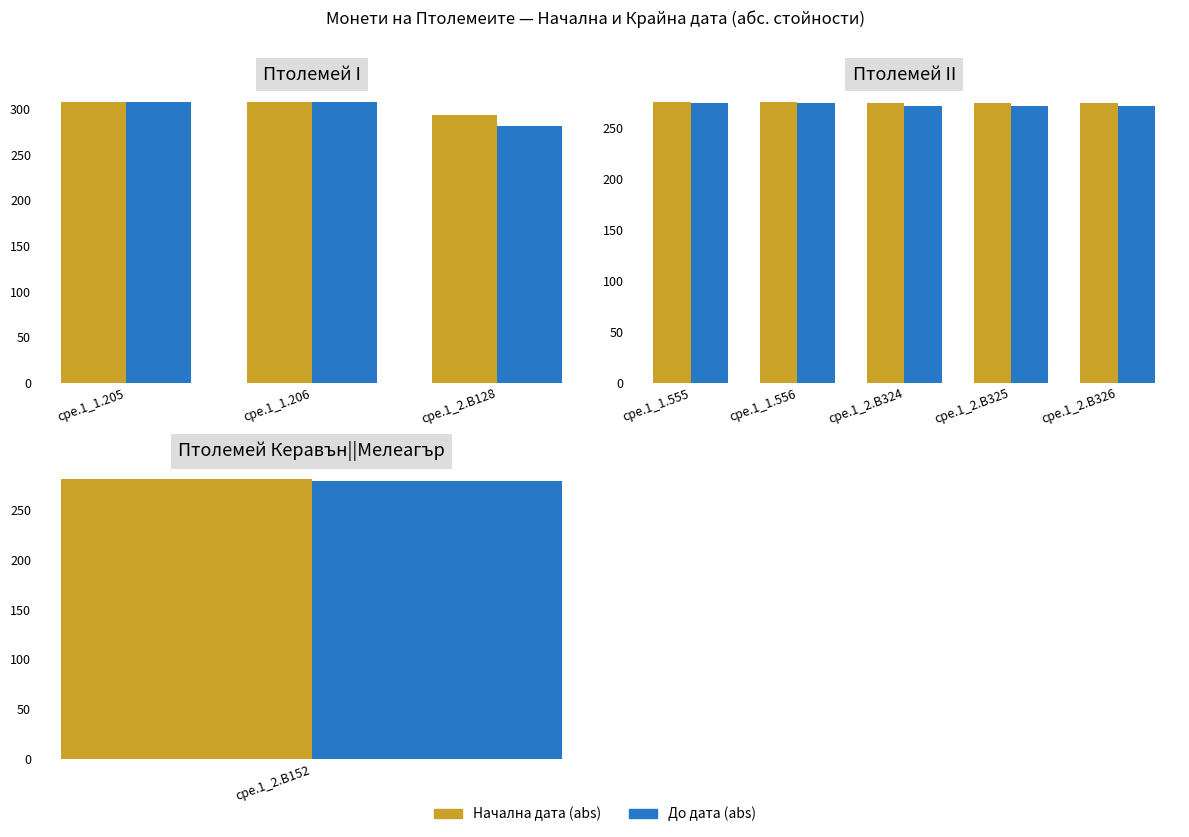

Rank the series at cpe.1_2.B324 from lowest to highest value.

До дата, Начална дата